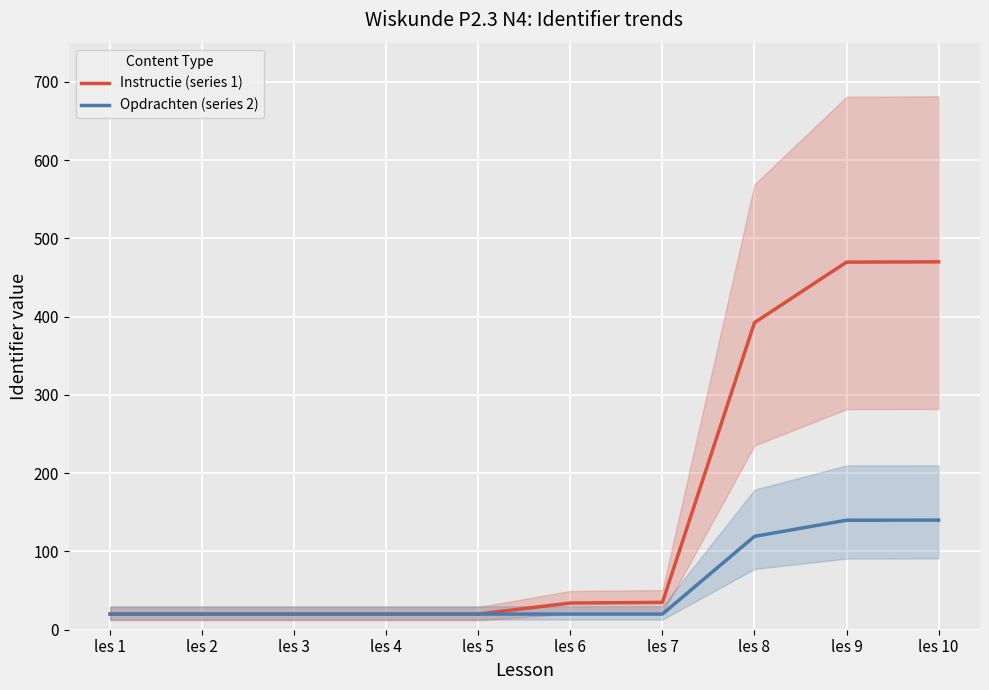

Reading left to right, list all the values displayed in this chart.

Instructie (series 1): 20.0	20.0	20.0	20.0	20.0	34.1	34.9	392.3	469.6	470.0
Opdrachten (series 2): 20.0	20.0	20.0	20.0	20.0	20.0	20.0	119.3	139.9	140.0